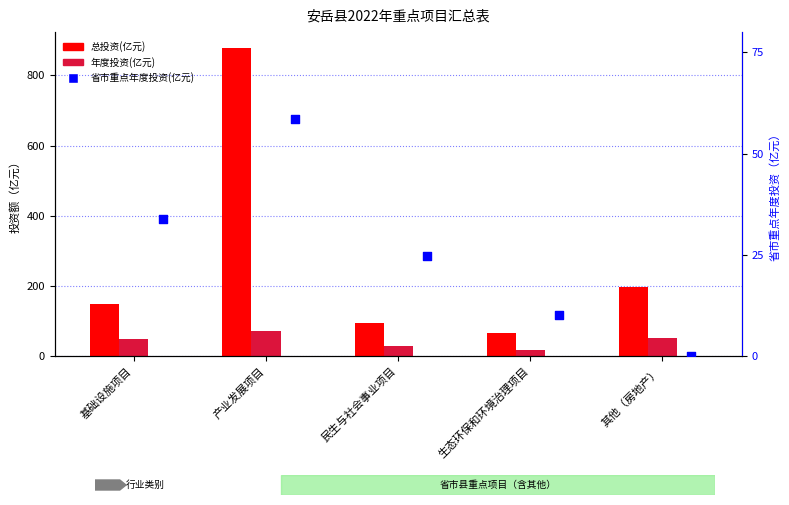

Which series has the largest total across all categories?

总投资(亿元)